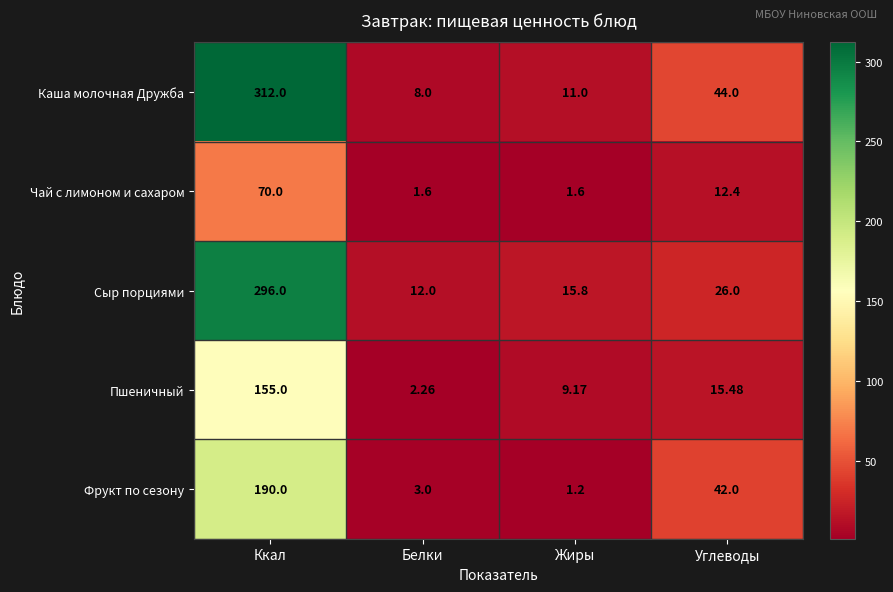

How many data points does each series have?

4